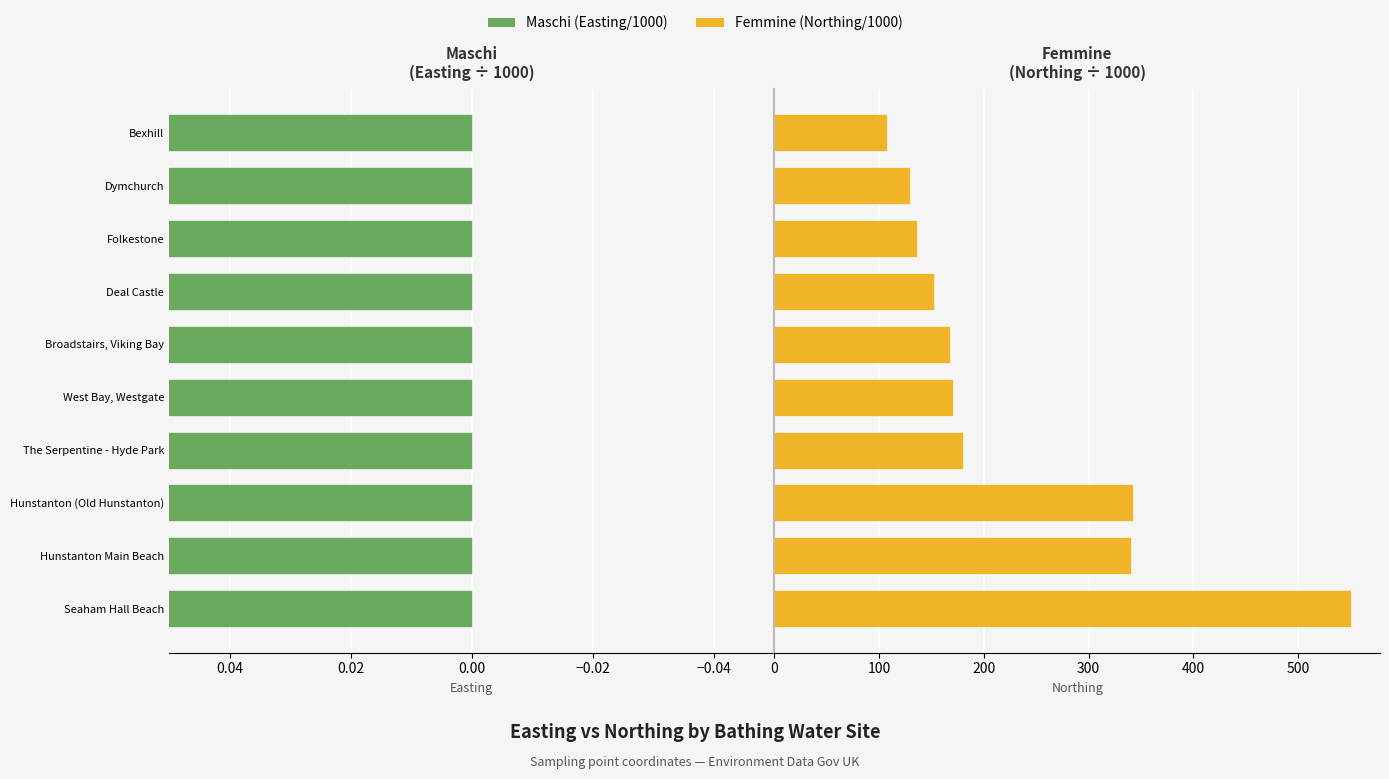

What position from the right is Broadstairs, Viking Bay?

5